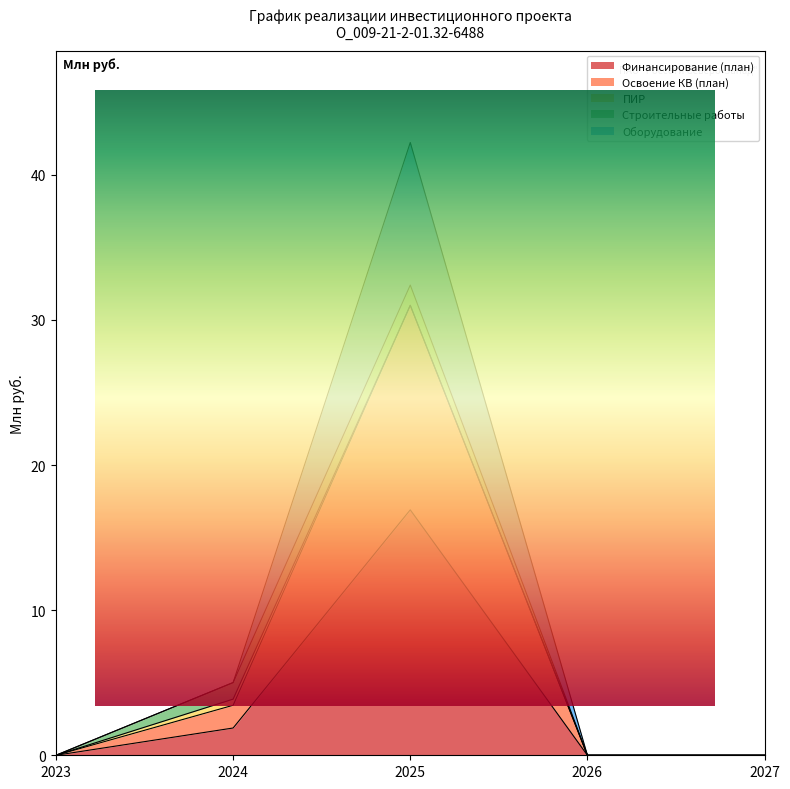

What is the total value across all series at 2024?

10.3